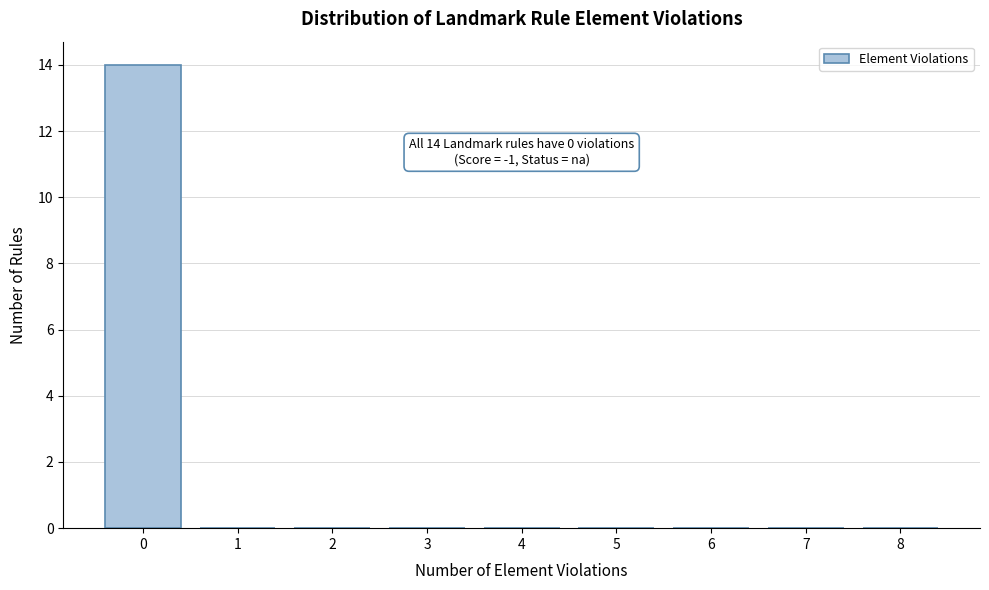

Reading right to left, transcribe all the data shown in this chart.

8=0	7=0	6=0	5=0	4=0	3=0	2=0	1=0	0=14